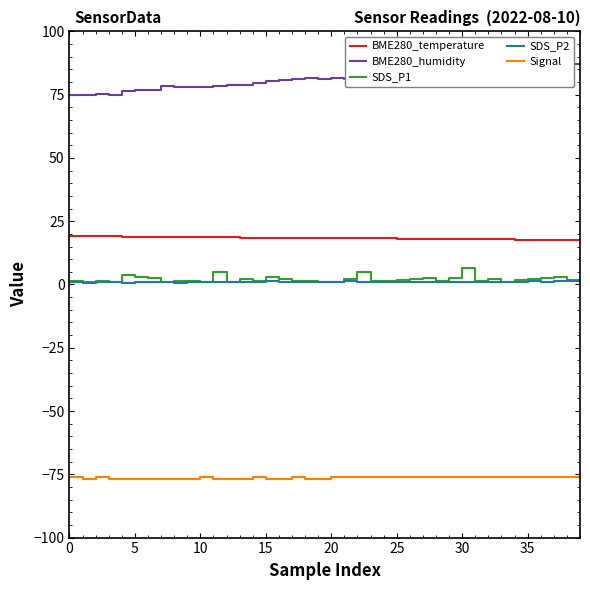

What are all the series names shown in the legend?

BME280_temperature, BME280_humidity, SDS_P1, SDS_P2, Signal